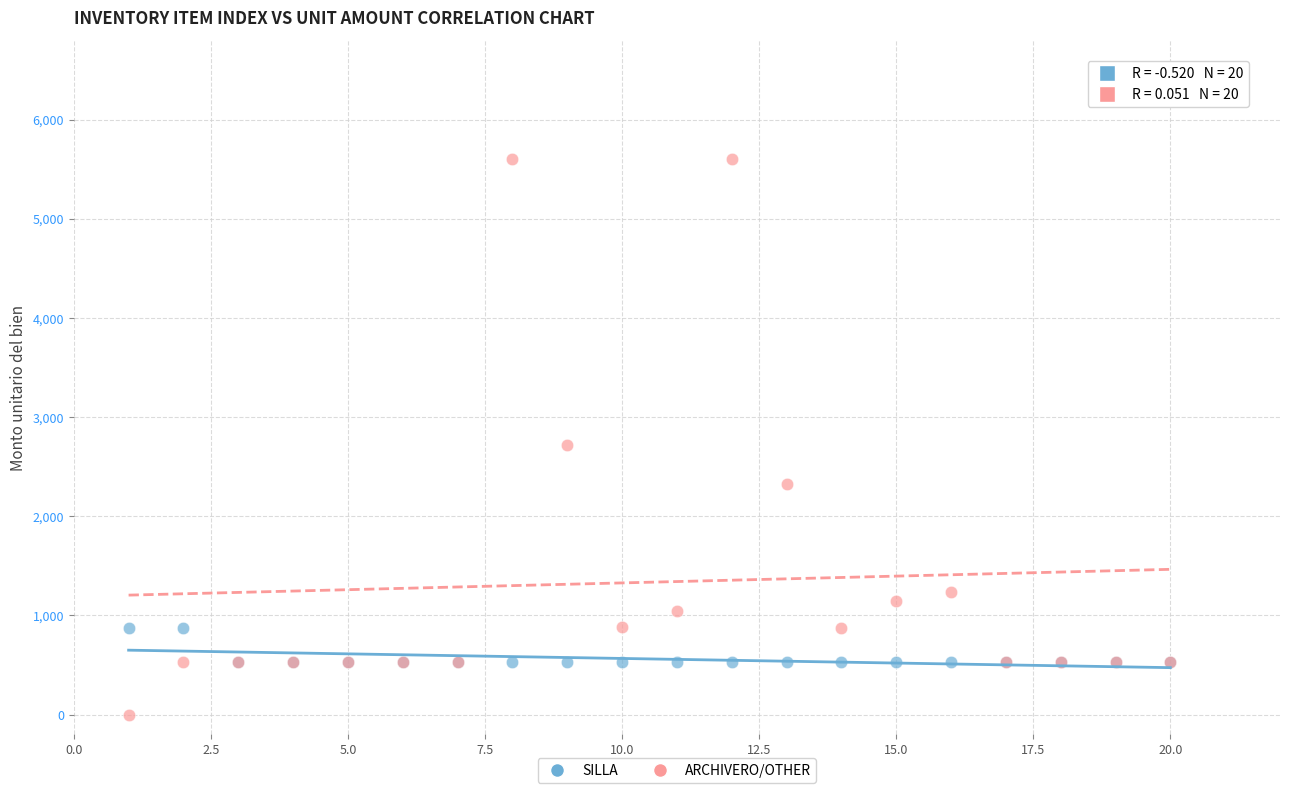

Which series contains the highest Y value?

ARCHIVERO/OTHER